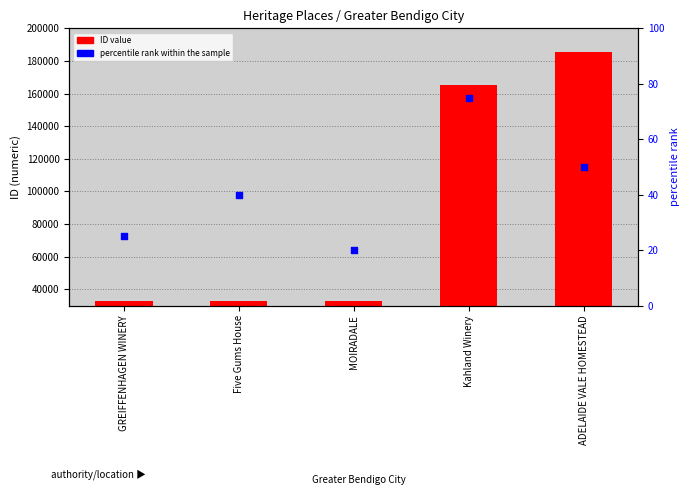

What is the change in value from MOIRADALE to Kahland Winery?

+55